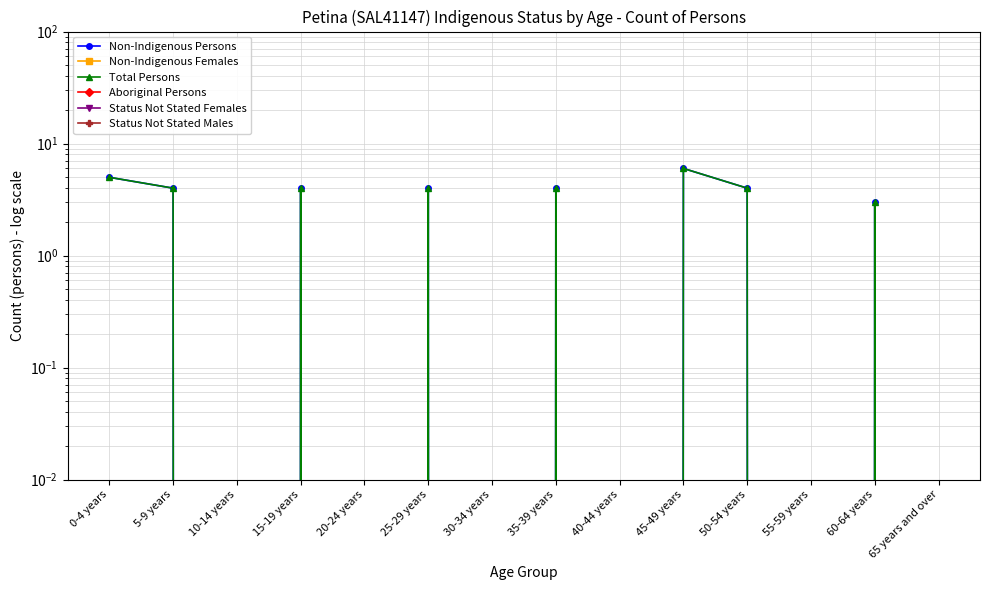

Reading right to left, list all the values displayed in this chart.

Non-Indigenous Persons: 65 years and over=0	60-64 years=3	55-59 years=0	50-54 years=4	45-49 years=6	40-44 years=0	35-39 years=4	30-34 years=0	25-29 years=4	20-24 years=0	15-19 years=4	10-14 years=0	5-9 years=4	0-4 years=5
Non-Indigenous Females: 65 years and over=0	60-64 years=0	55-59 years=0	50-54 years=0	45-49 years=0	40-44 years=0	35-39 years=0	30-34 years=0	25-29 years=0	20-24 years=0	15-19 years=0	10-14 years=0	5-9 years=0	0-4 years=0
Total Persons: 65 years and over=0	60-64 years=3	55-59 years=0	50-54 years=4	45-49 years=6	40-44 years=0	35-39 years=4	30-34 years=0	25-29 years=4	20-24 years=0	15-19 years=4	10-14 years=0	5-9 years=4	0-4 years=5
Aboriginal Persons: 65 years and over=0	60-64 years=0	55-59 years=0	50-54 years=0	45-49 years=0	40-44 years=0	35-39 years=0	30-34 years=0	25-29 years=0	20-24 years=0	15-19 years=0	10-14 years=0	5-9 years=0	0-4 years=0
Status Not Stated Females: 65 years and over=0	60-64 years=0	55-59 years=0	50-54 years=0	45-49 years=0	40-44 years=0	35-39 years=0	30-34 years=0	25-29 years=0	20-24 years=0	15-19 years=0	10-14 years=0	5-9 years=0	0-4 years=0
Status Not Stated Males: 65 years and over=0	60-64 years=0	55-59 years=0	50-54 years=0	45-49 years=0	40-44 years=0	35-39 years=0	30-34 years=0	25-29 years=0	20-24 years=0	15-19 years=0	10-14 years=0	5-9 years=0	0-4 years=0